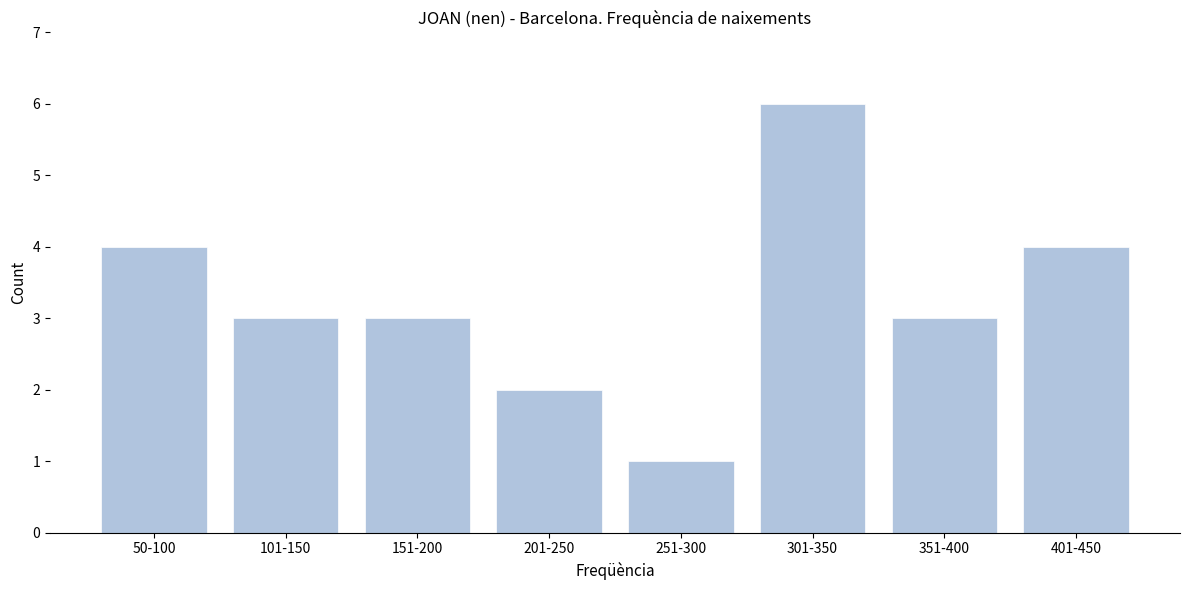

Reading right to left, list all the values displayed in this chart.

401-450=4	351-400=3	301-350=6	251-300=1	201-250=2	151-200=3	101-150=3	50-100=4